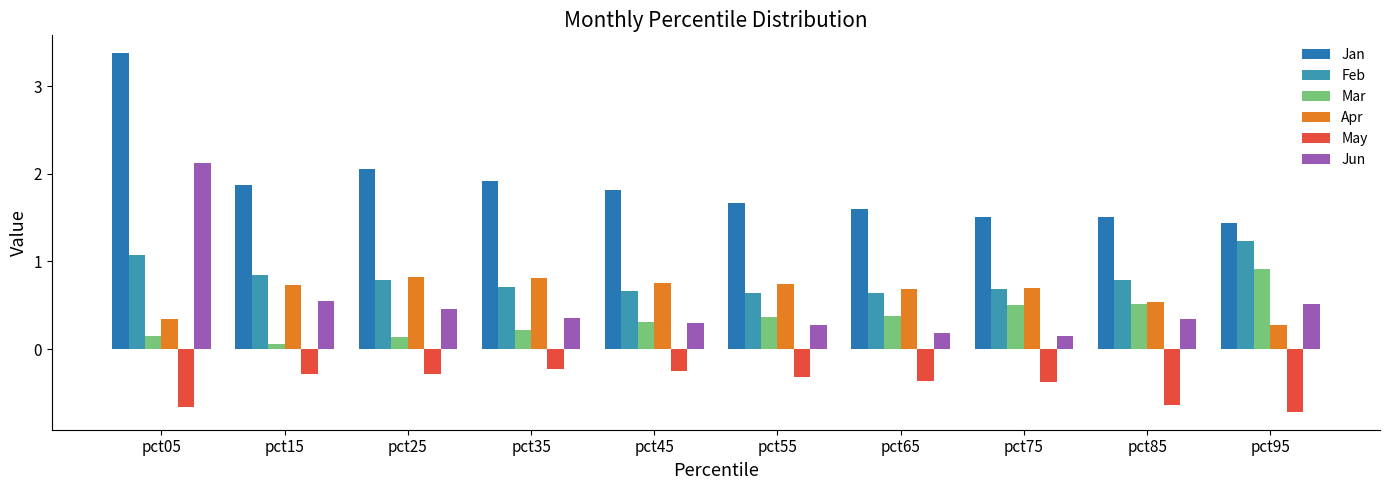

How many groups of bars are there?

10